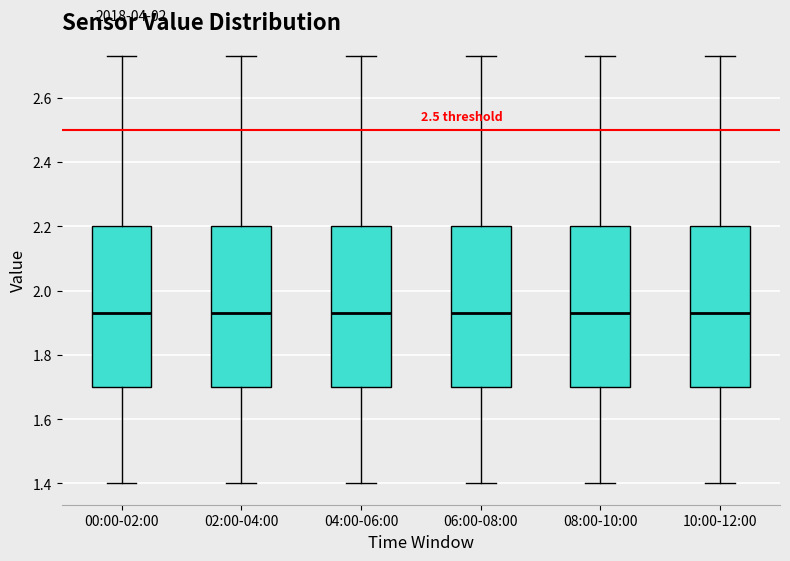

Reading left to right, transcribe this box plot: for each box, give where its median line is, the range the box spans, and where its two whiskers end, as read against the y-axis. The values are not printed on the chart, so give them approximately, as read against the axis.

00:00-02:00: median 1.94, box 1.70 to 2.20, whiskers 1.40 to 2.74
02:00-04:00: median 1.94, box 1.70 to 2.20, whiskers 1.40 to 2.74
04:00-06:00: median 1.94, box 1.70 to 2.20, whiskers 1.40 to 2.74
06:00-08:00: median 1.94, box 1.70 to 2.20, whiskers 1.40 to 2.74
08:00-10:00: median 1.94, box 1.70 to 2.20, whiskers 1.40 to 2.74
10:00-12:00: median 1.94, box 1.70 to 2.20, whiskers 1.40 to 2.74